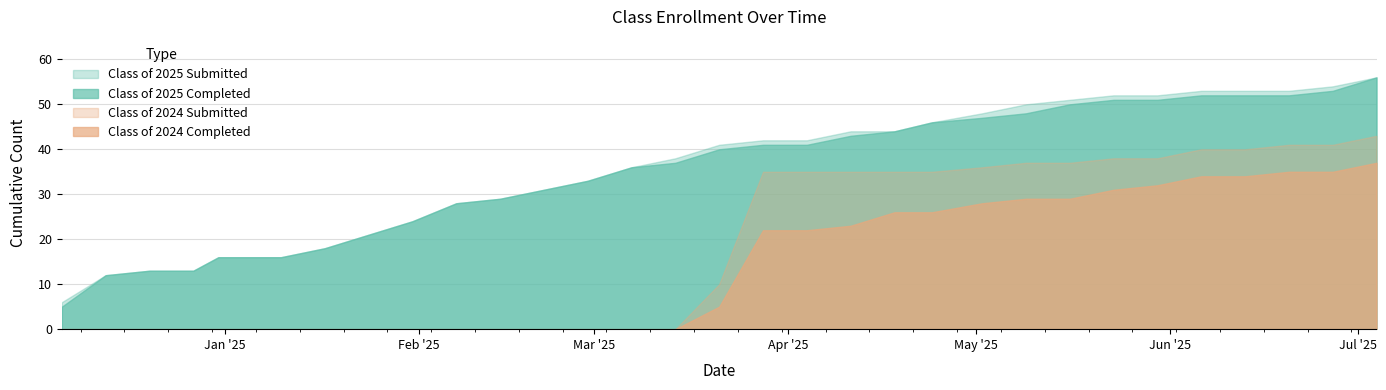

List the labels in order of Class of 2024 Completed value, smallest first.

12/06/2024, 12/13/2024, 12/20/2024, 12/27/2024, 12/31/2024, 01/10/2025, 01/17/2025, 01/24/2025, 01/31/2025, 02/07/2025, 02/14/2025, 02/21/2025, 02/28/2025, 03/07/2025, 03/14/2025, 03/21/2025, 03/28/2025, 04/04/2025, 04/11/2025, 04/18/2025, 04/24/2025, 05/02/2025, 05/09/2025, 05/16/2025, 05/23/2025, 05/30/2025, 06/06/2025, 06/13/2025, 06/20/2025, 06/27/2025, 07/04/2025